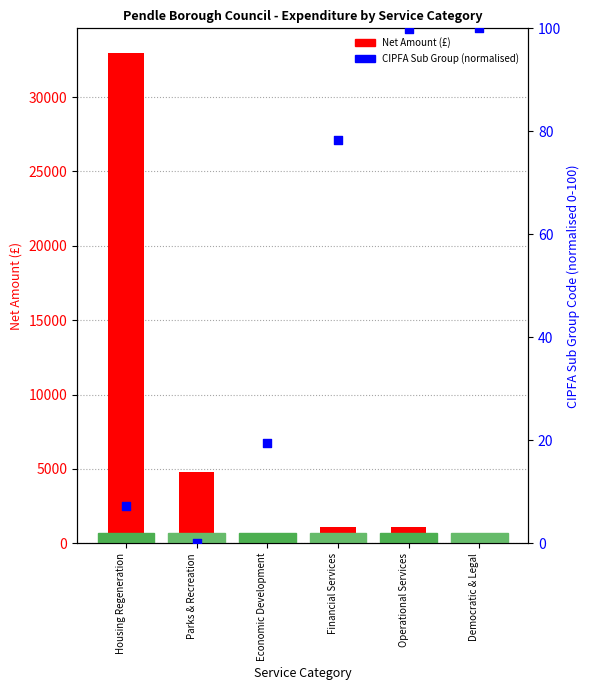

Which series has the largest total across all categories?

Net Amount (£)